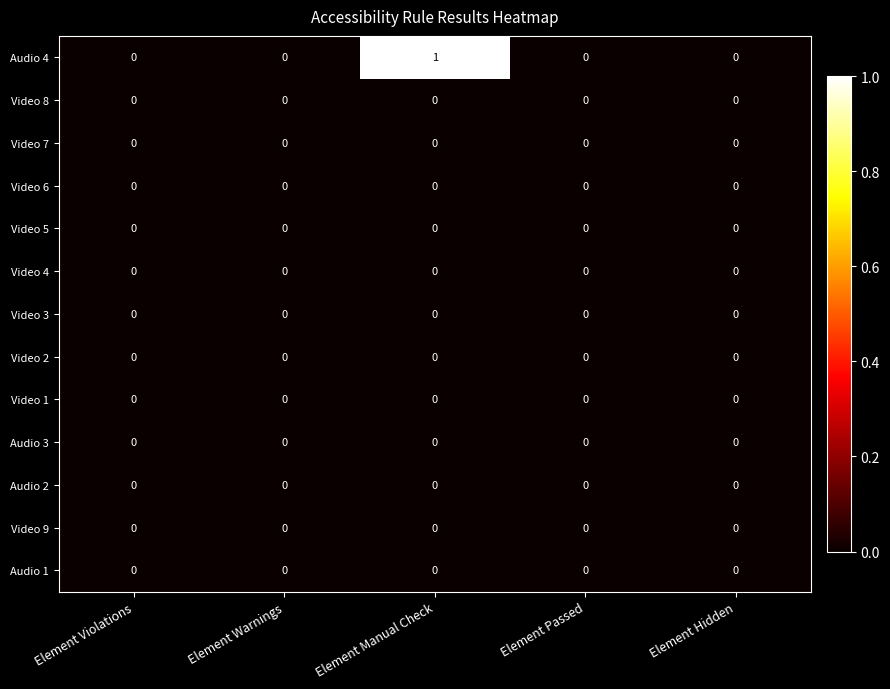

Which series has the largest range (max minus min)?

Audio 4